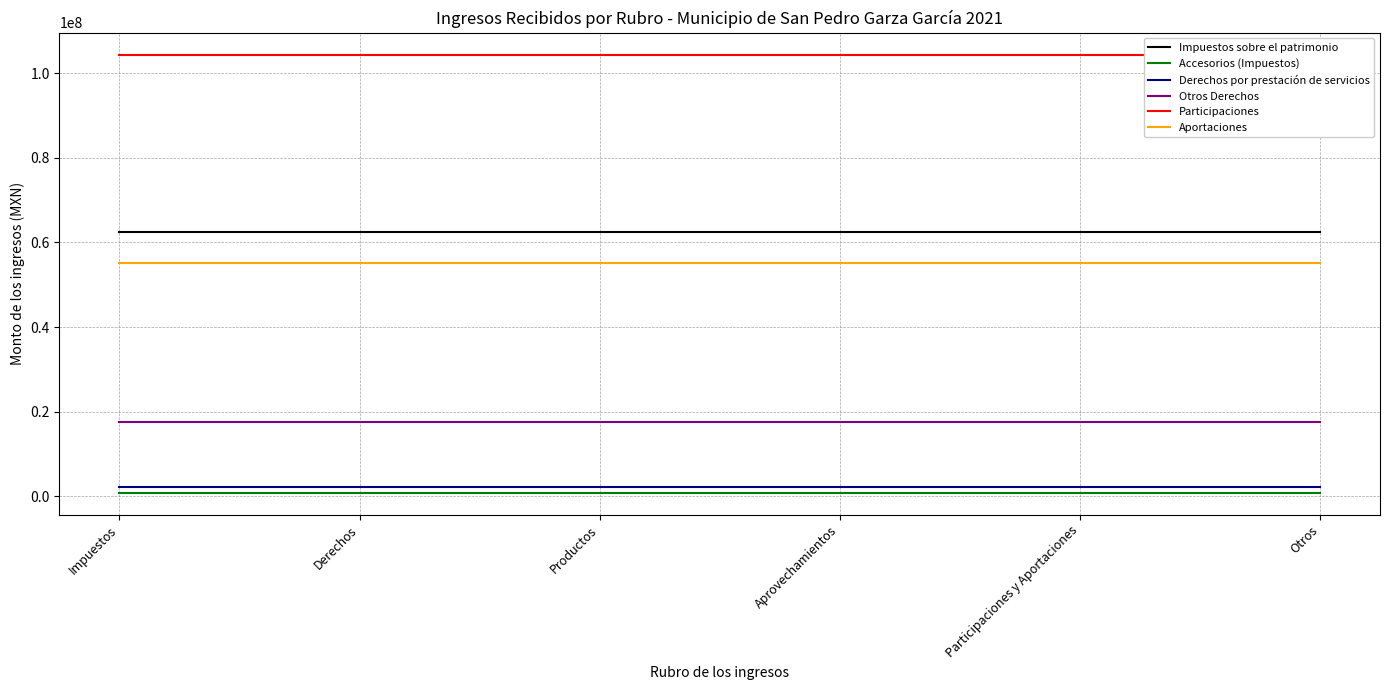

Reading left to right, extract all data points from this chart.

Impuestos sobre el patrimonio: 62408284.9	62408284.9	62408284.9	62408284.9	62408284.9	62408284.9
Accesorios (Impuestos): 822196.3	822196.3	822196.3	822196.3	822196.3	822196.3
Derechos por prestación de servicios: 2075206.6	2075206.6	2075206.6	2075206.6	2075206.6	2075206.6
Otros Derechos: 17419559.4	17419559.4	17419559.4	17419559.4	17419559.4	17419559.4
Participaciones: 104458204.7	104458204.7	104458204.7	104458204.7	104458204.7	104458204.7
Aportaciones: 55073488.2	55073488.2	55073488.2	55073488.2	55073488.2	55073488.2